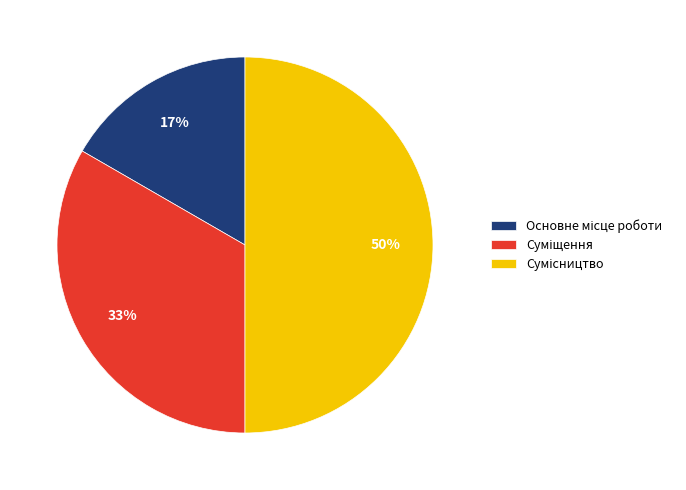

To the nearest percent, what is the average slice percentage?

33%